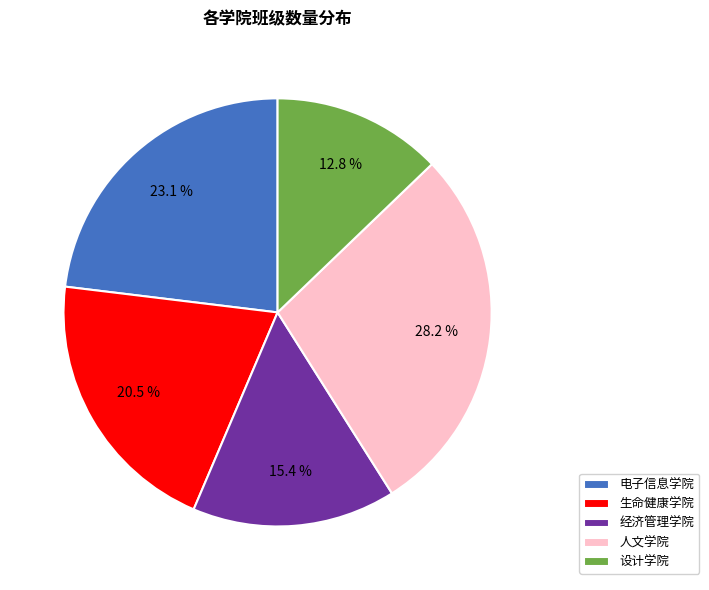

True or false: 人文学院 accounts for 28% of the total.

True